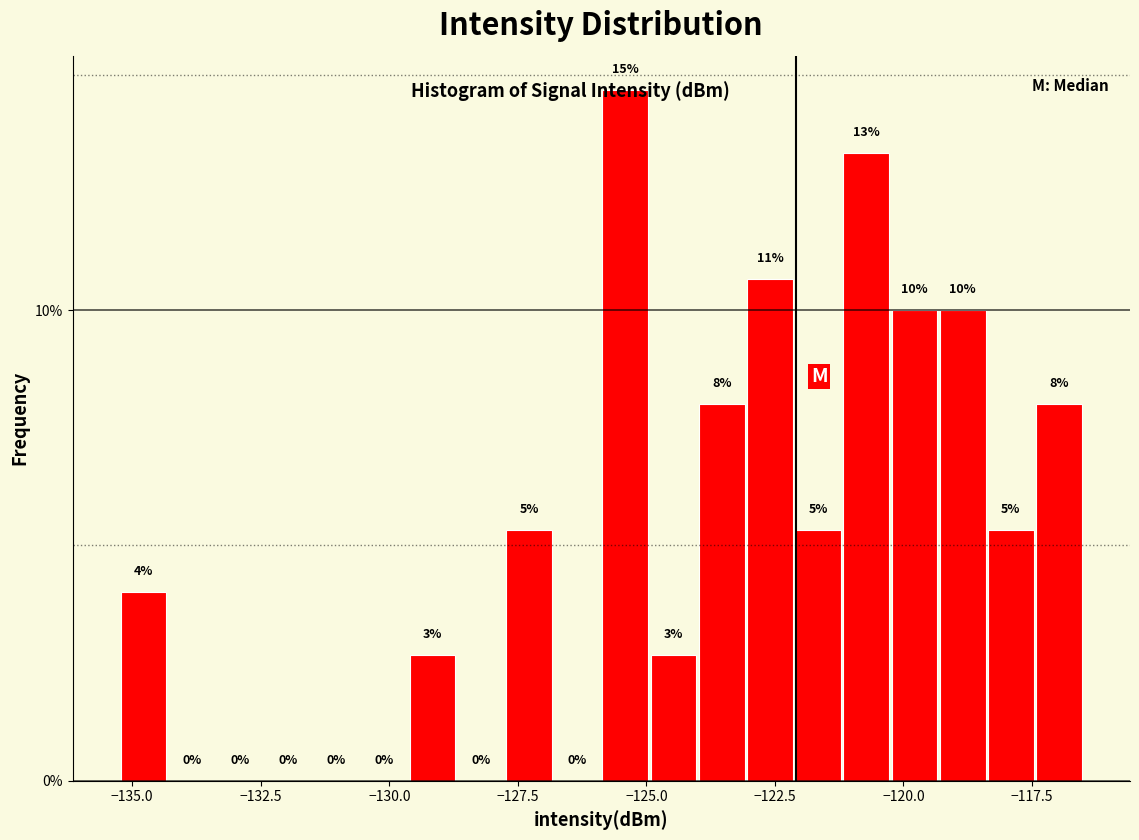

Read against the x-axis, roughly where is the centre of the tallest bar?

-125.5